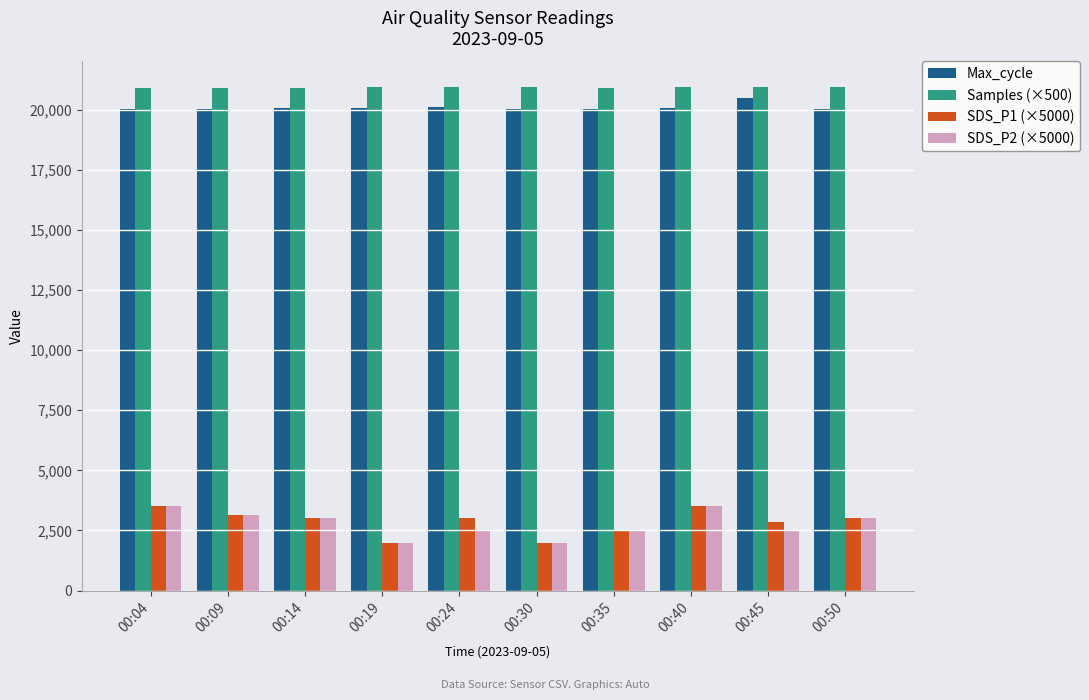

How many values in the SDS_P2 (×5000) series are below 3000?

5